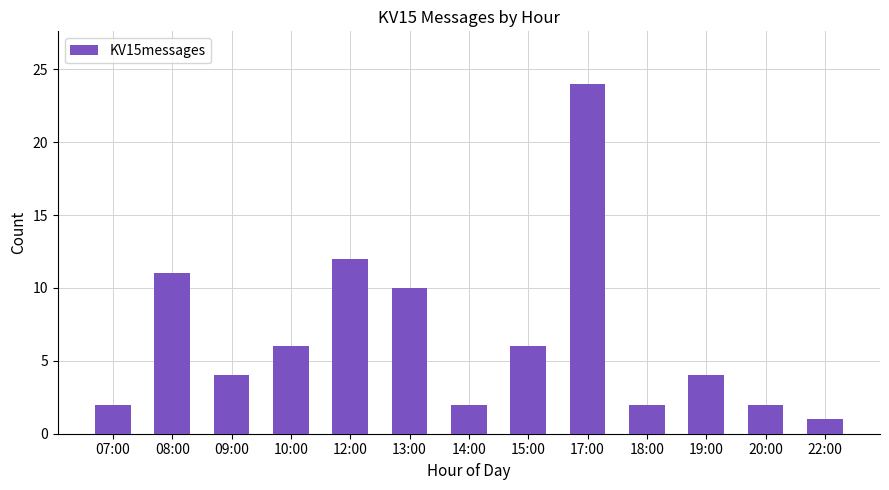

Reading left to right, extract all data points from this chart.

2	11	4	6	12	10	2	6	24	2	4	2	1